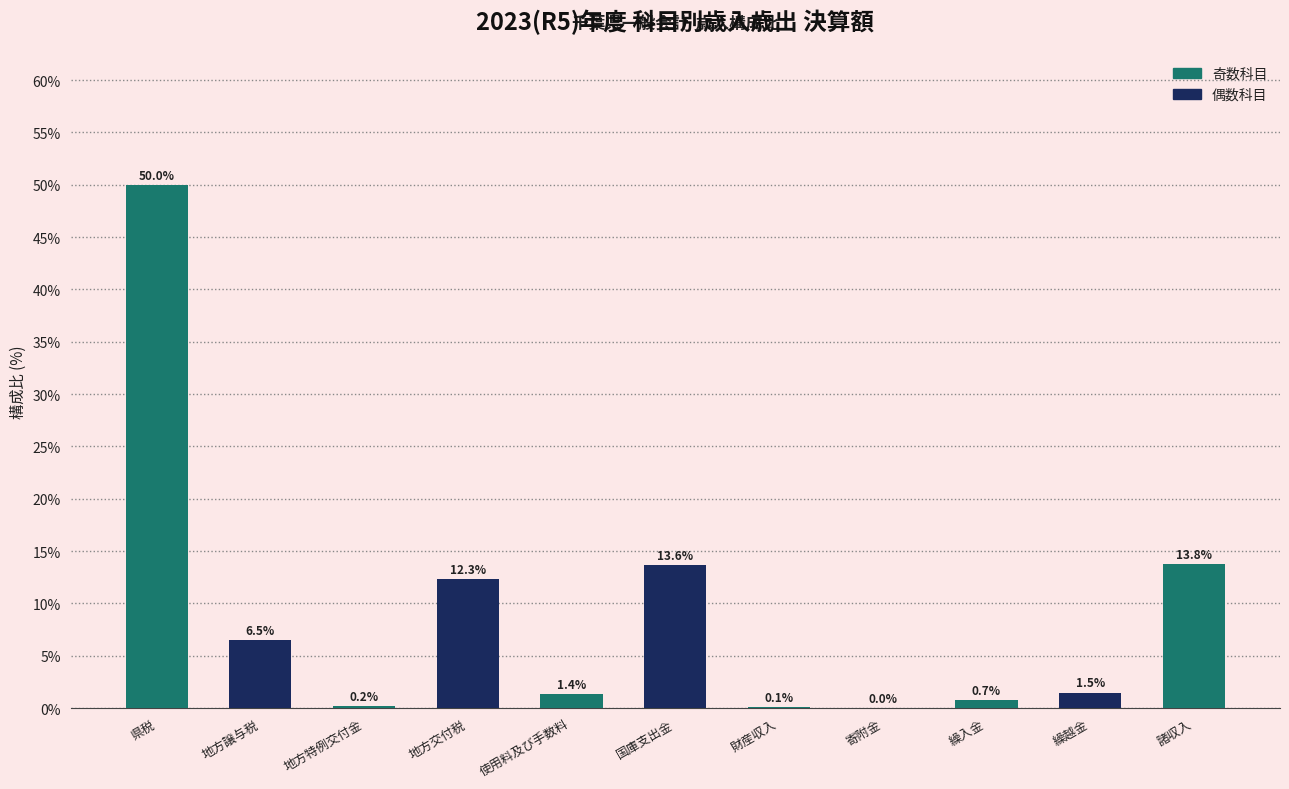

Which category has the highest value across all series?

県税